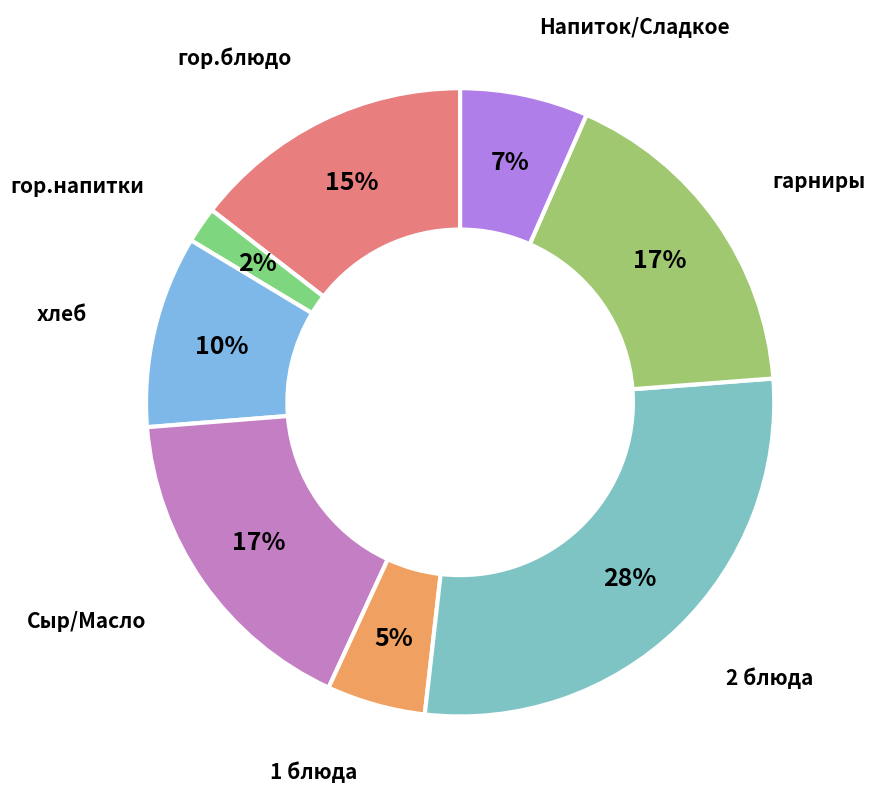

Which slice is the smallest?

гор.напитки